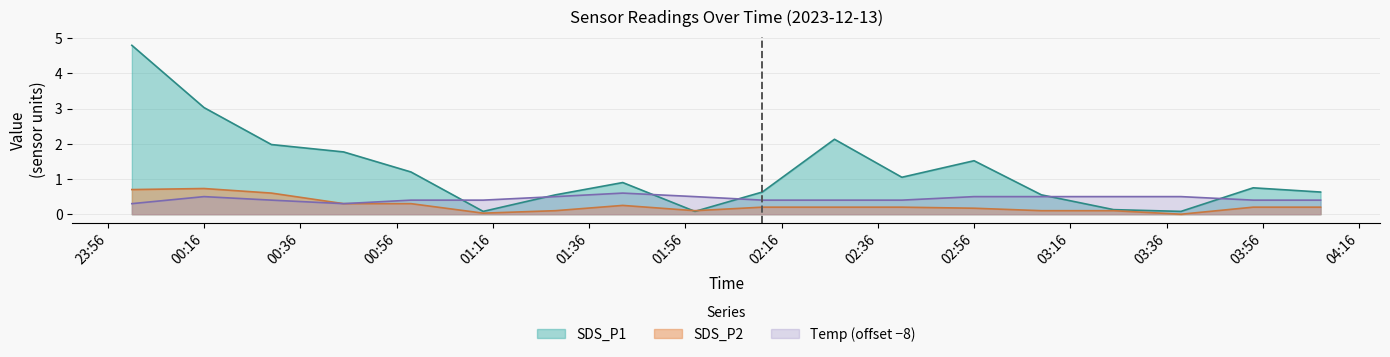

Which label corresponds to the smallest value in the chart?

2023/12/13 03:39